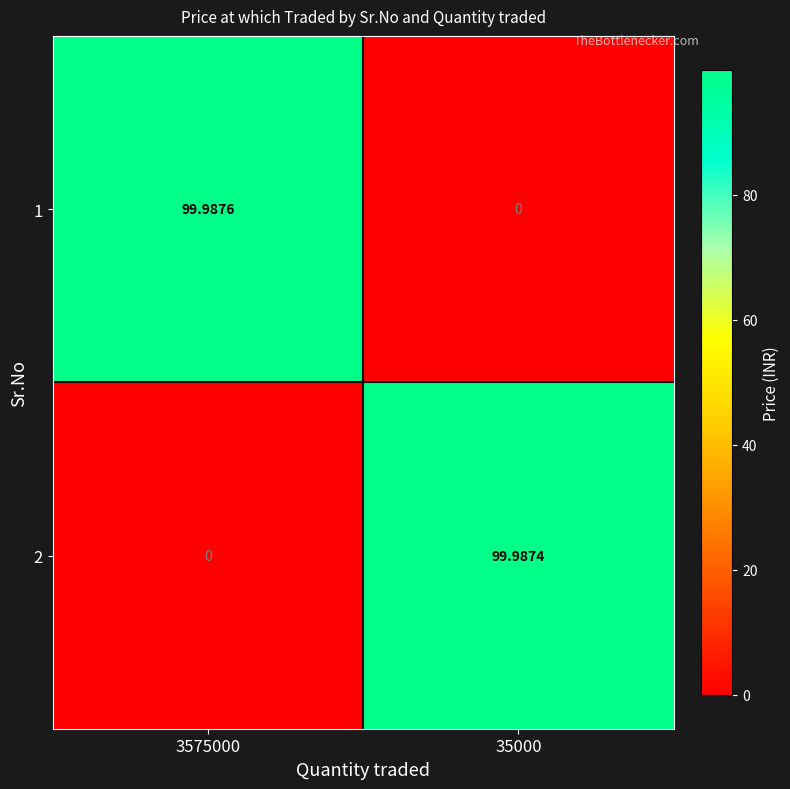

Is the value of 2 at 35000 greater than the value of 1 at 35000?

Yes